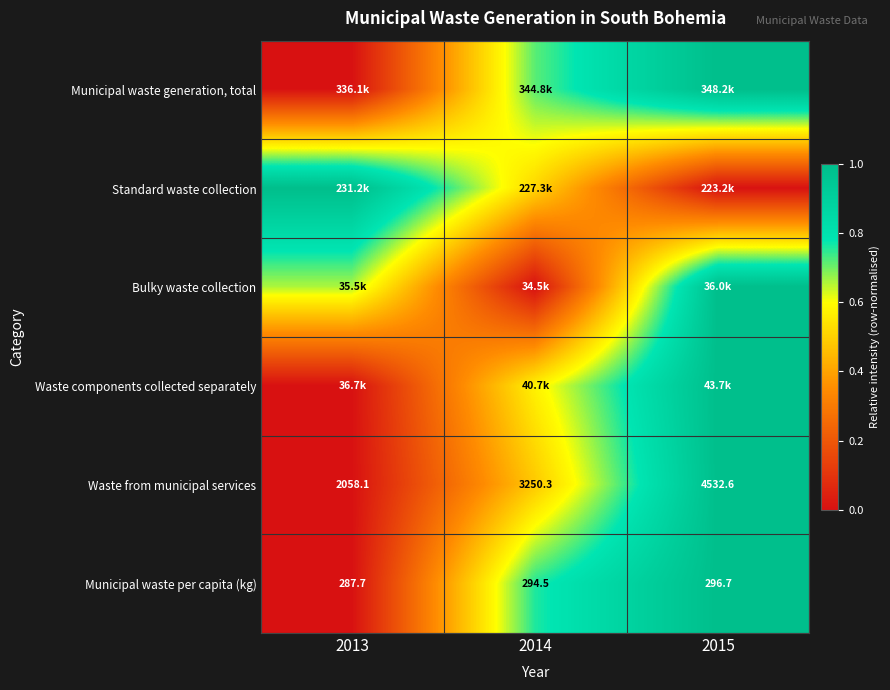

Is the value of Municipal waste per capita (kg) at 2015 greater than the value of Waste from municipal services at 2014?

No